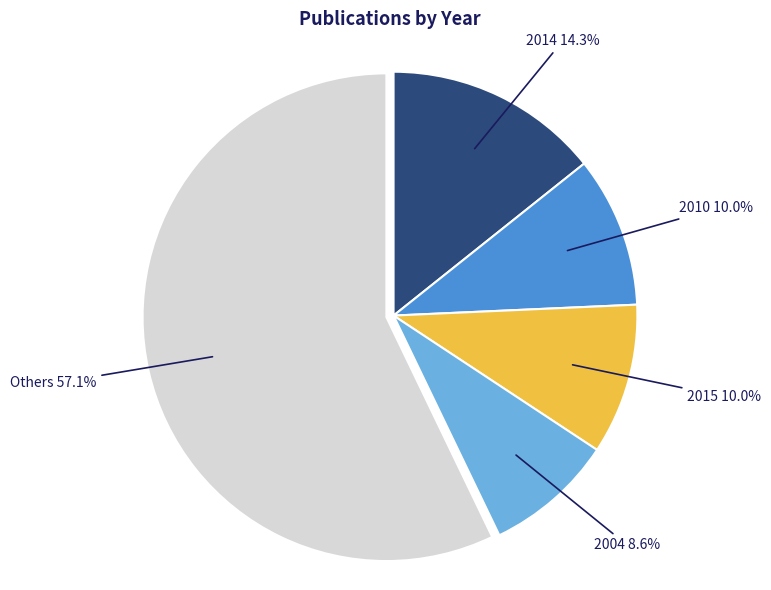

How much of the chart is everything except 2015?

90.0%